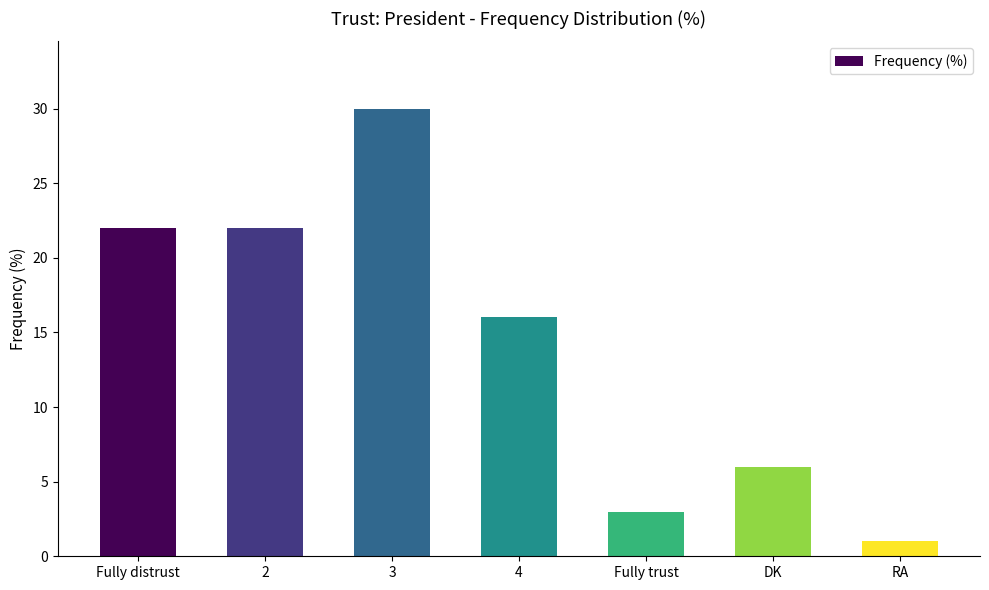

What is the label of the 1st bar from the right?

RA